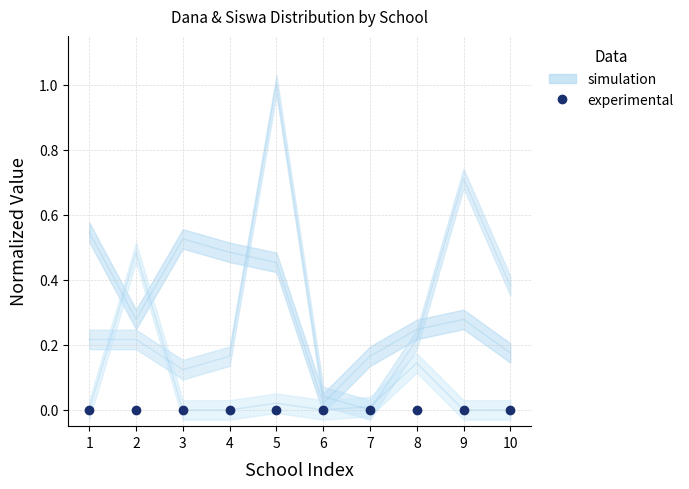

Which label corresponds to the smallest value in the chart?

6